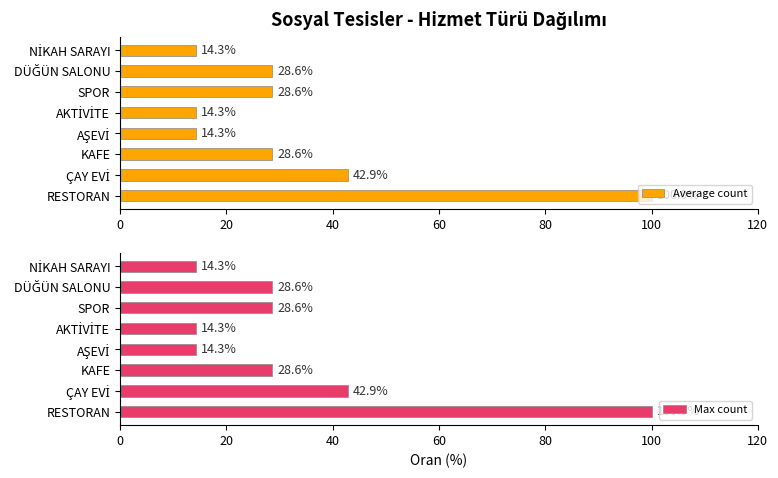

What is the sum of the Average count values at 0 and 7?

114.3